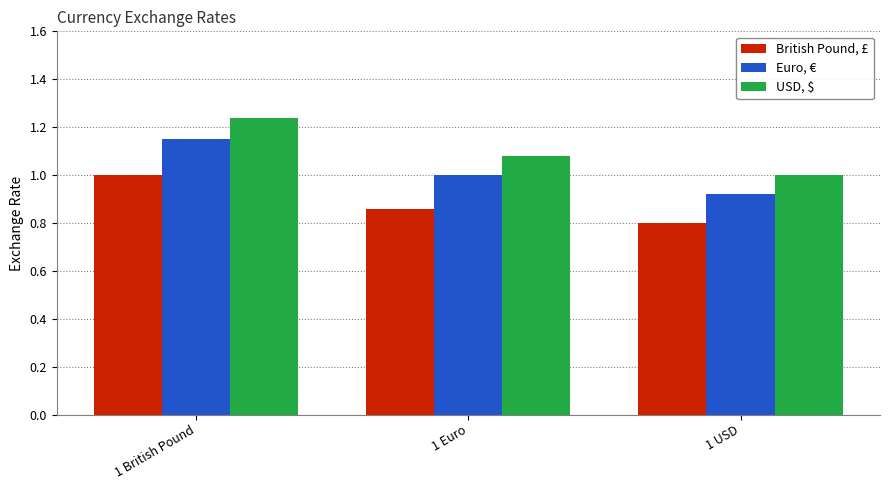

At which label is USD, $ closest to 1?

1 USD